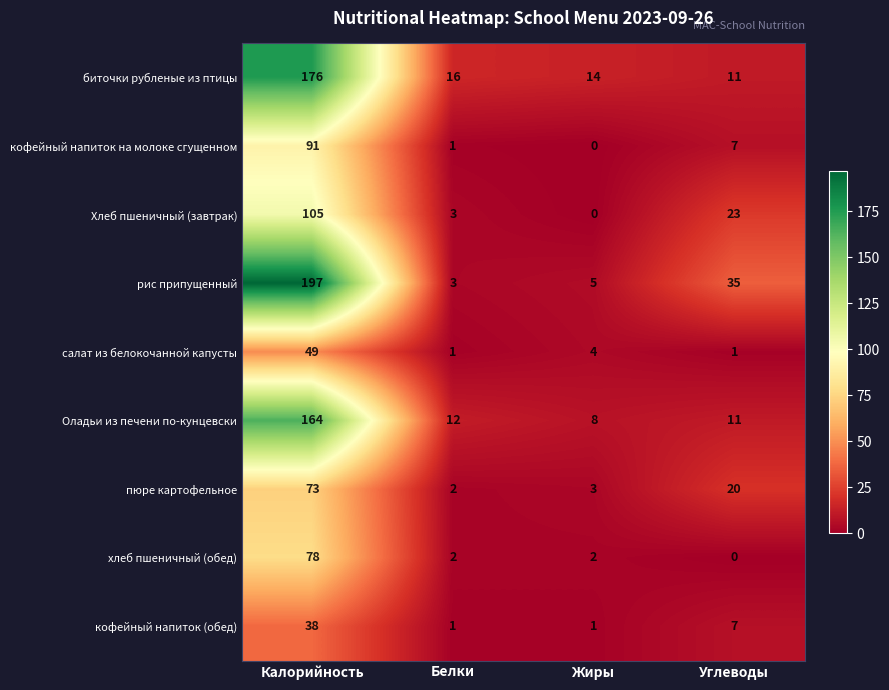

Count the number of categories in the chart.

4